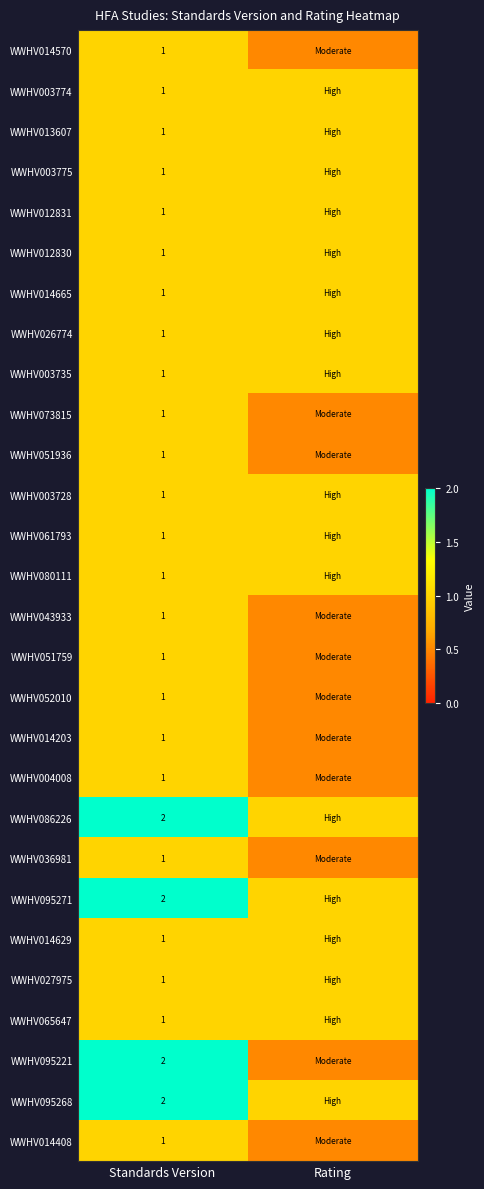

The value of WWHV014408 at Standards Version is 1.0. True or false?

True